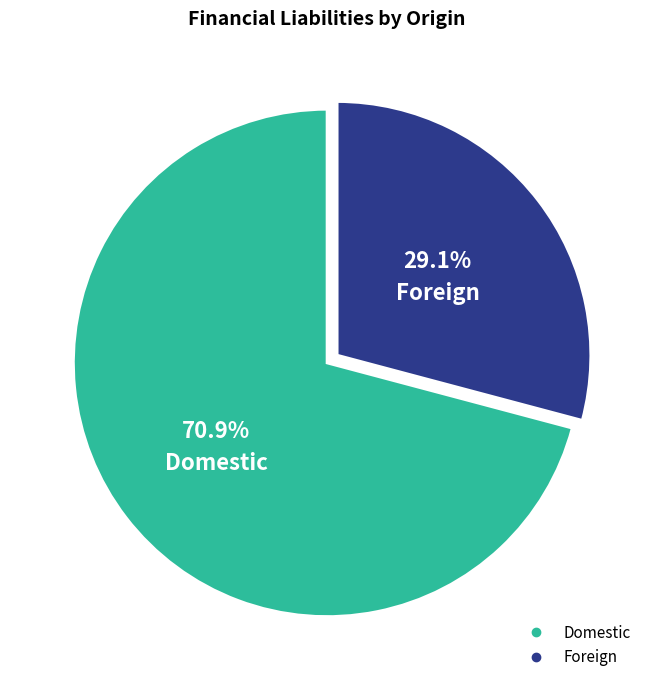

Count the number of slices in the pie.

2